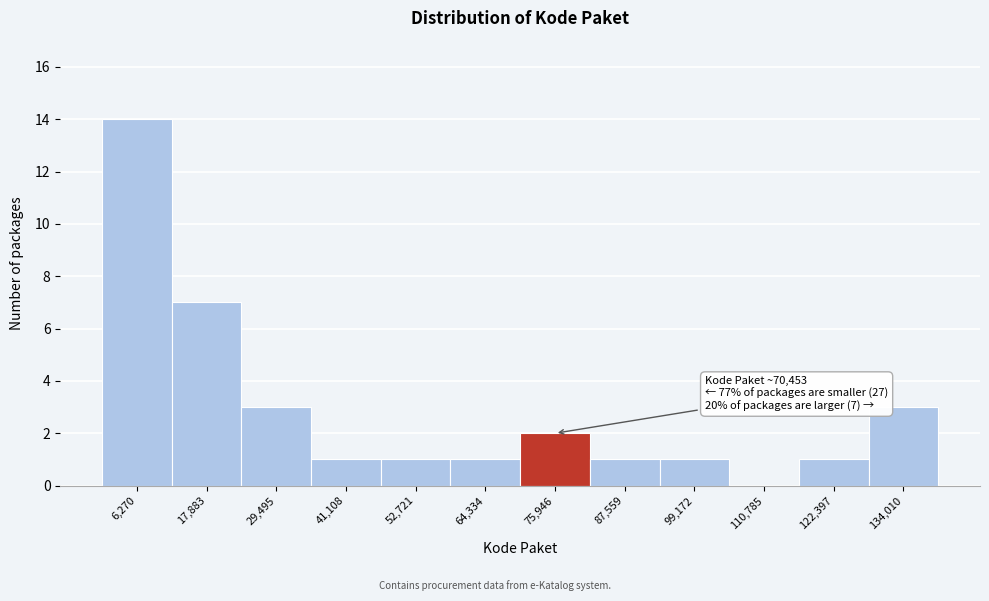

Which range on the x-axis has the tallest bar?

0 to 12000